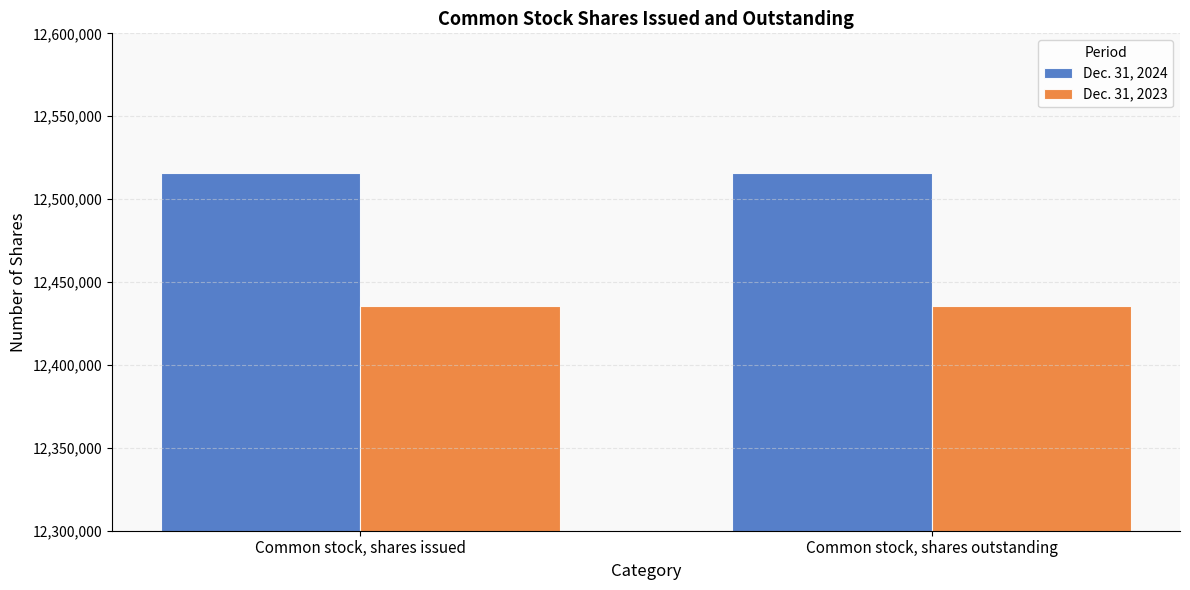

What is the average value of the Dec. 31, 2024 series?

12515532